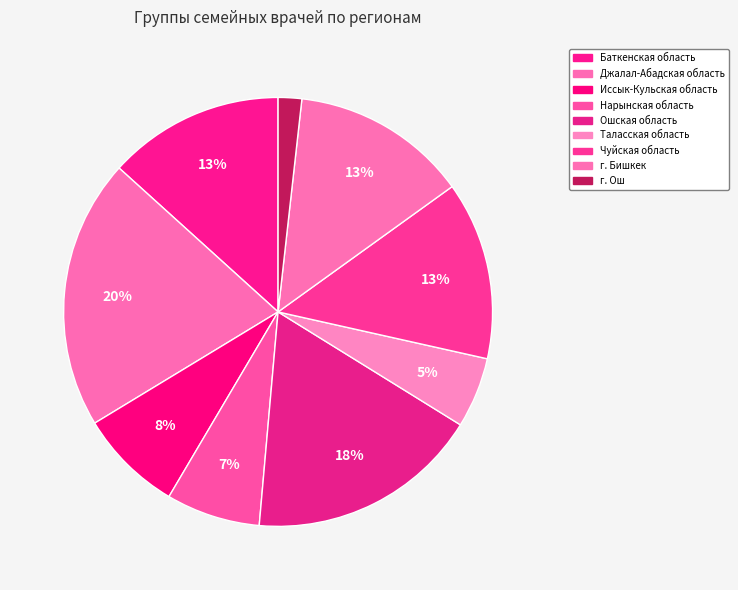

How many slices are in this pie chart?

9